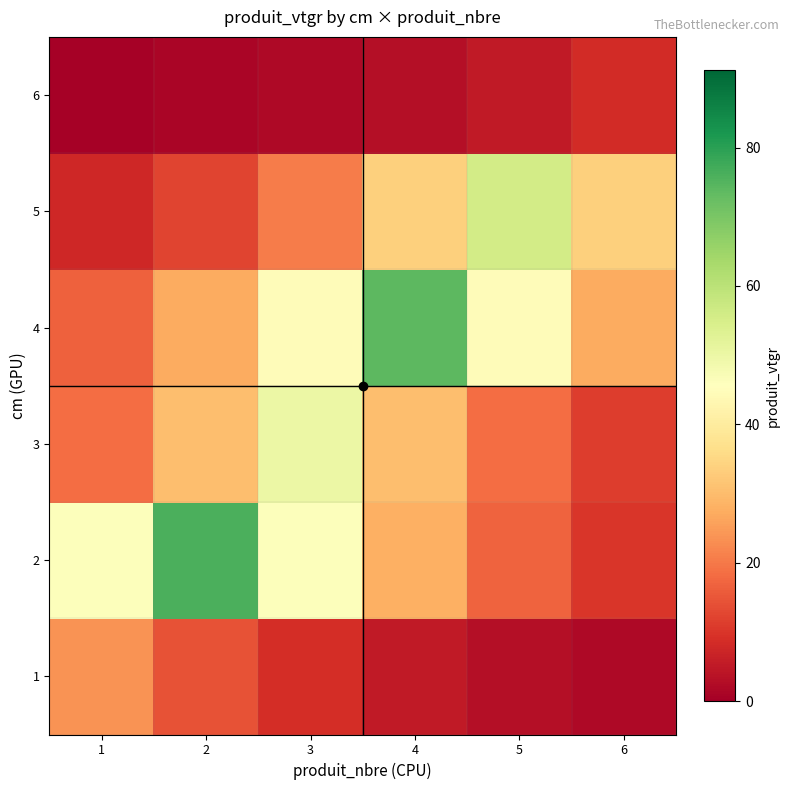

At which category does the chart reach its minimum across all series?

1